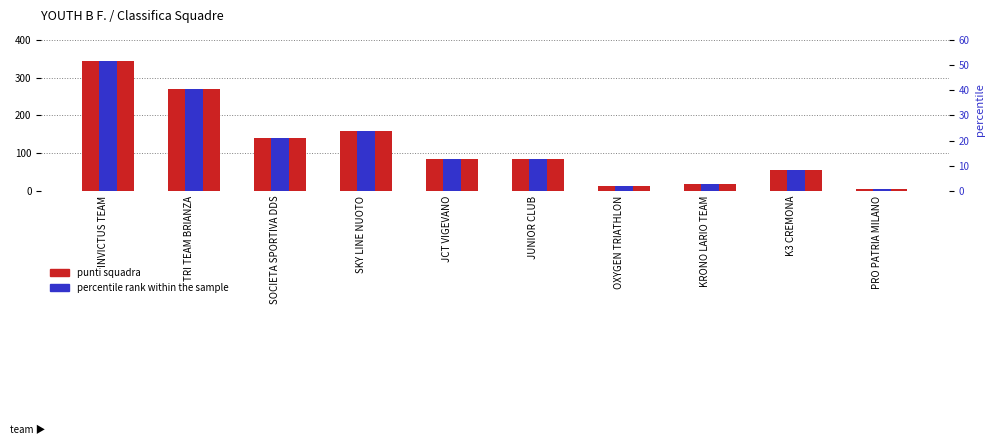

What is the spread (max minus min) of values at INVICTUS TEAM?

293.2